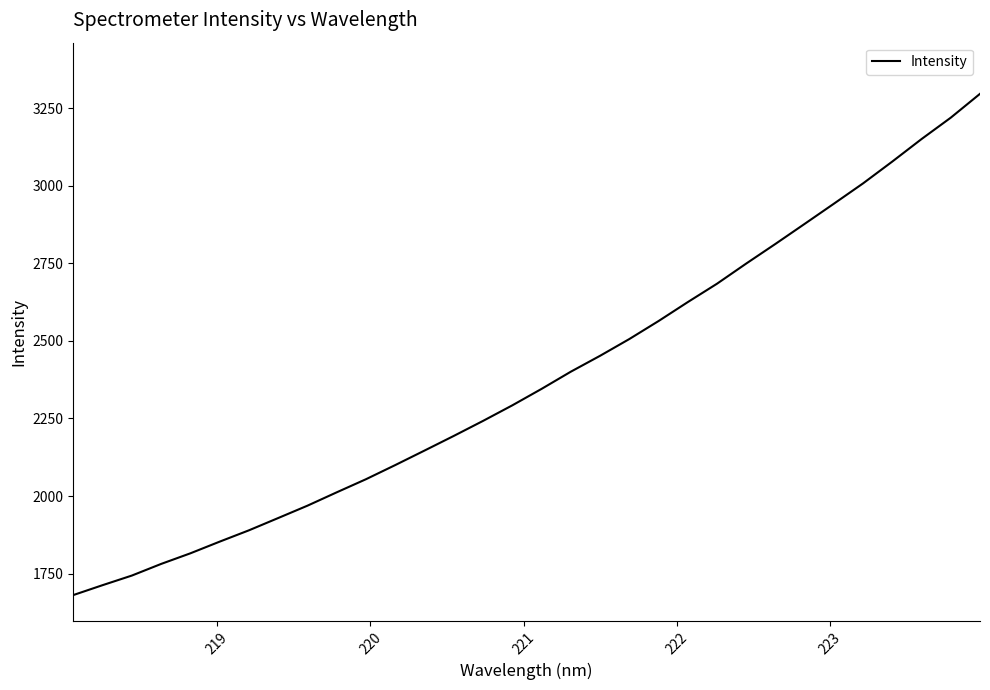

How many values are below 2345?

16